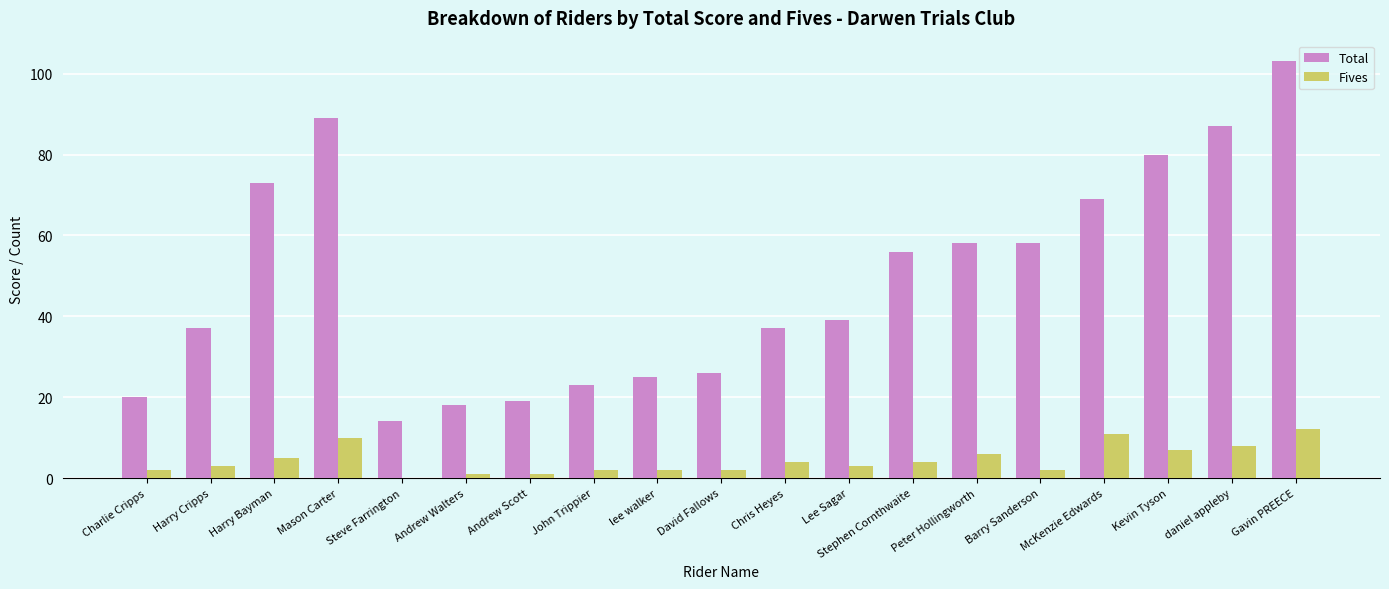

How many groups of bars are there?

19